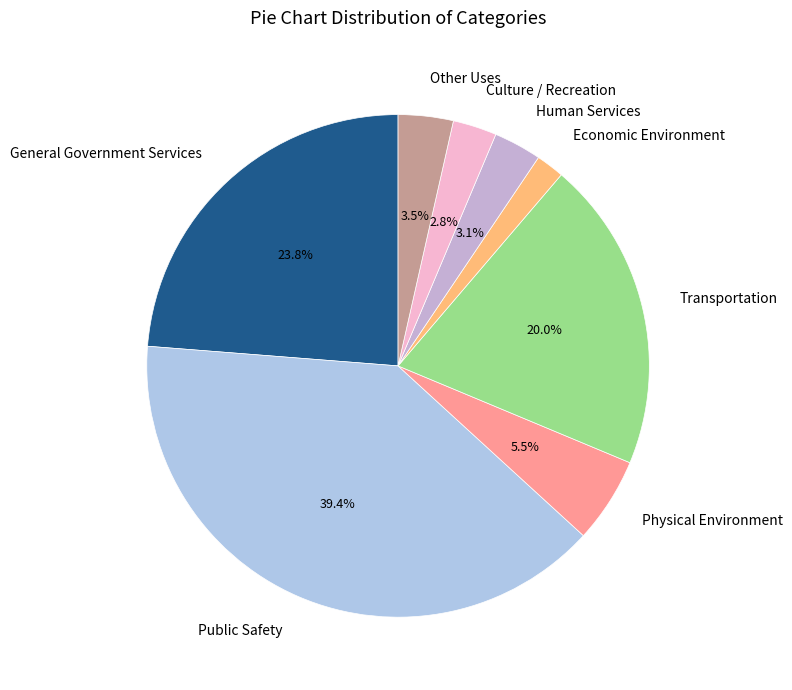

Is there a majority slice in this chart?

No